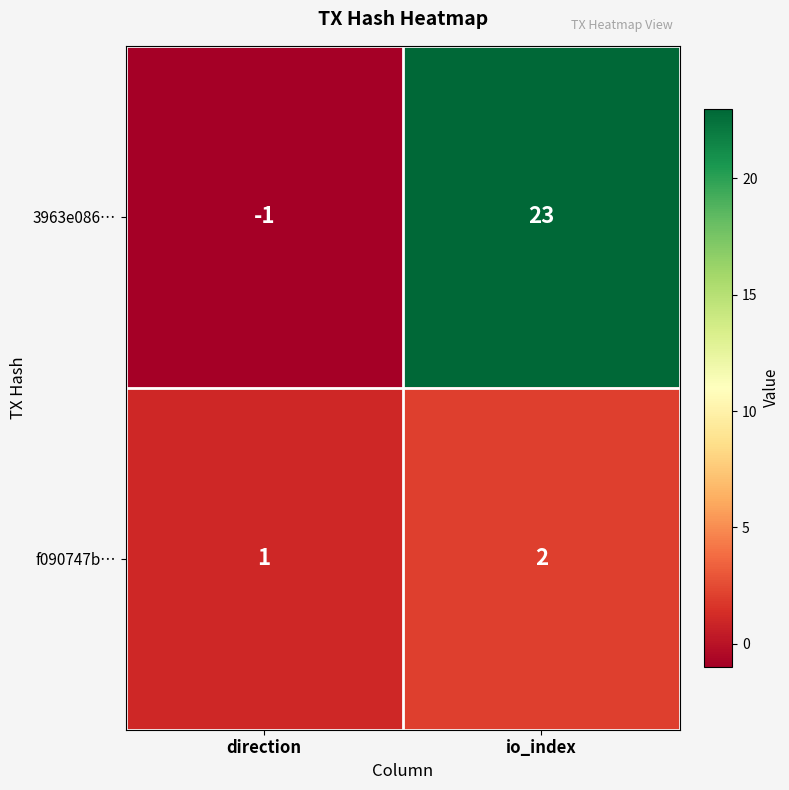

Where is 3963e086… nearest to the value 11?

direction